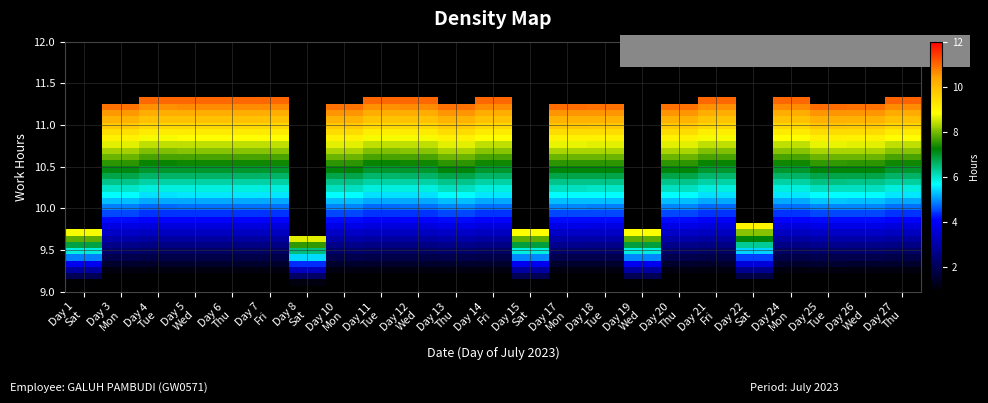

Which has a higher value, Day 18
Tue or Day 19
Wed?

Day 18
Tue